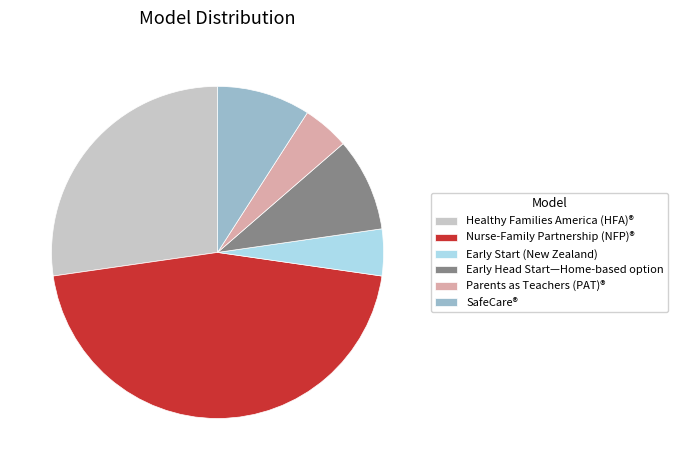

Count the number of slices in the pie.

6